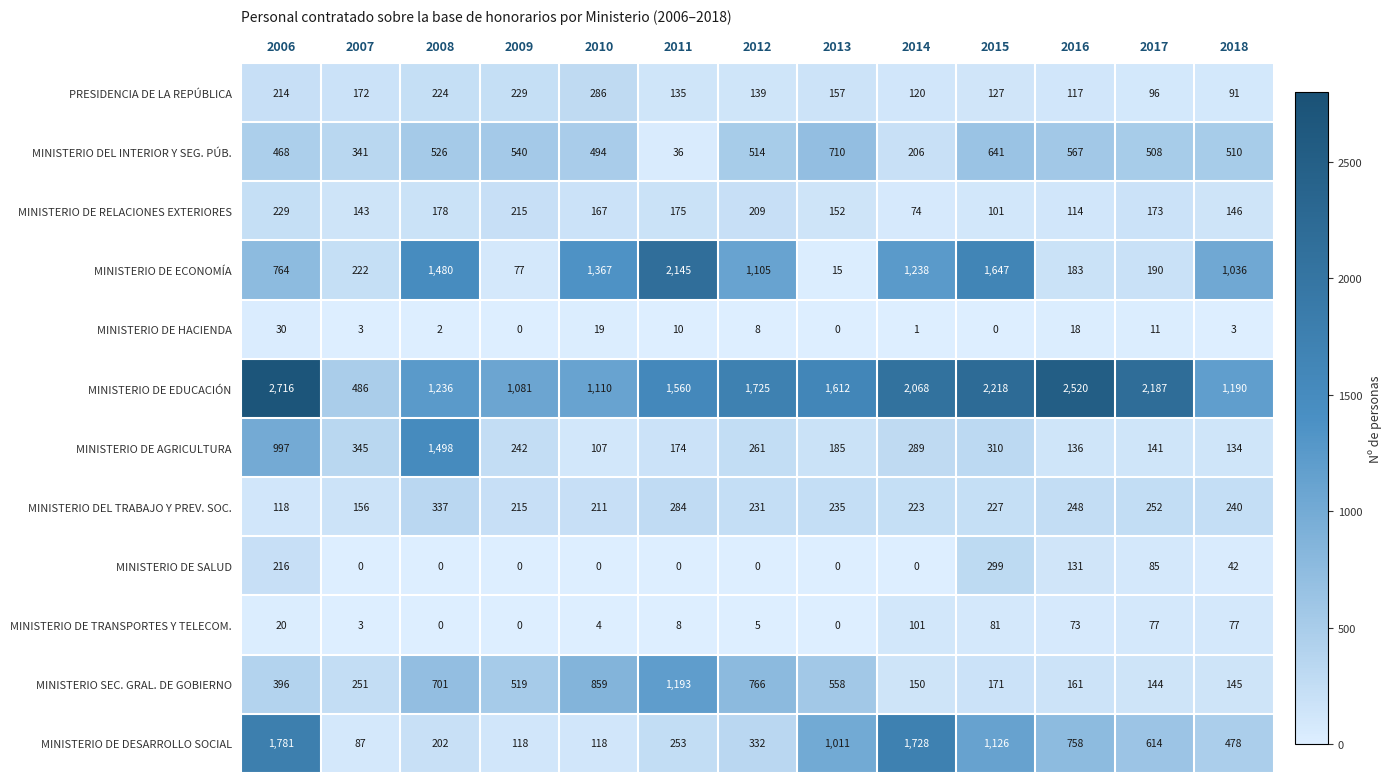

At how many categories does at least one series exceed 783?

12